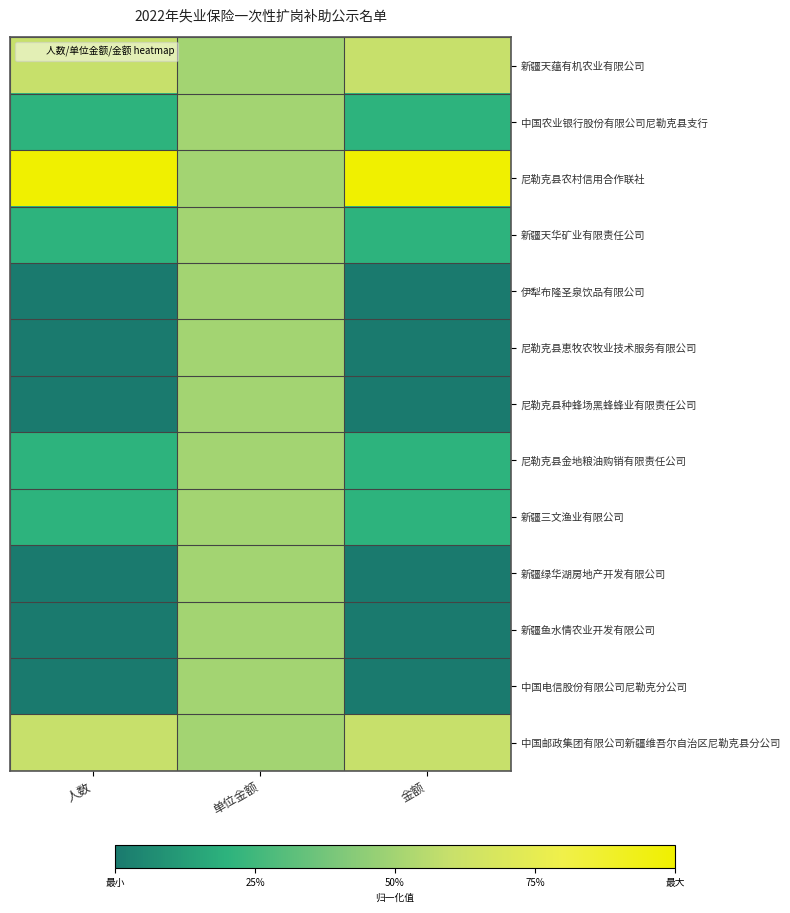

List the series in order of their peak value, highest first.

尼勒克县农村信用合作联社, 新疆天蕴有机农业有限公司, 中国邮政集团有限公司新疆维吾尔自治区尼勒克县分公司, 中国农业银行股份有限公司尼勒克县支行, 新疆天华矿业有限责任公司, 伊犁布隆圣泉饮品有限公司, 尼勒克县恵牧农牧业技术服务有限公司, 尼勒克县种蜂场黑蜂蜂业有限责任公司, 尼勒克县金地粮油购销有限责任公司, 新疆三文渔业有限公司, 新疆绿华湖房地产开发有限公司, 新疆鱼水情农业开发有限公司, 中国电信股份有限公司尼勒克分公司